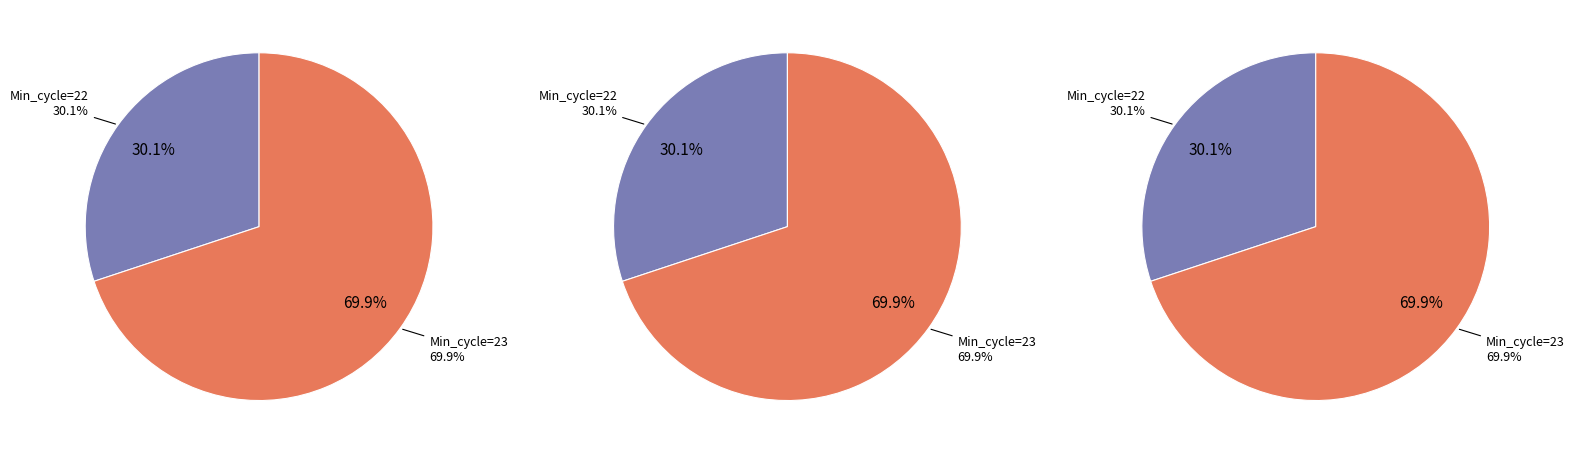

Is it true that 23 is 8% of the pie?

False